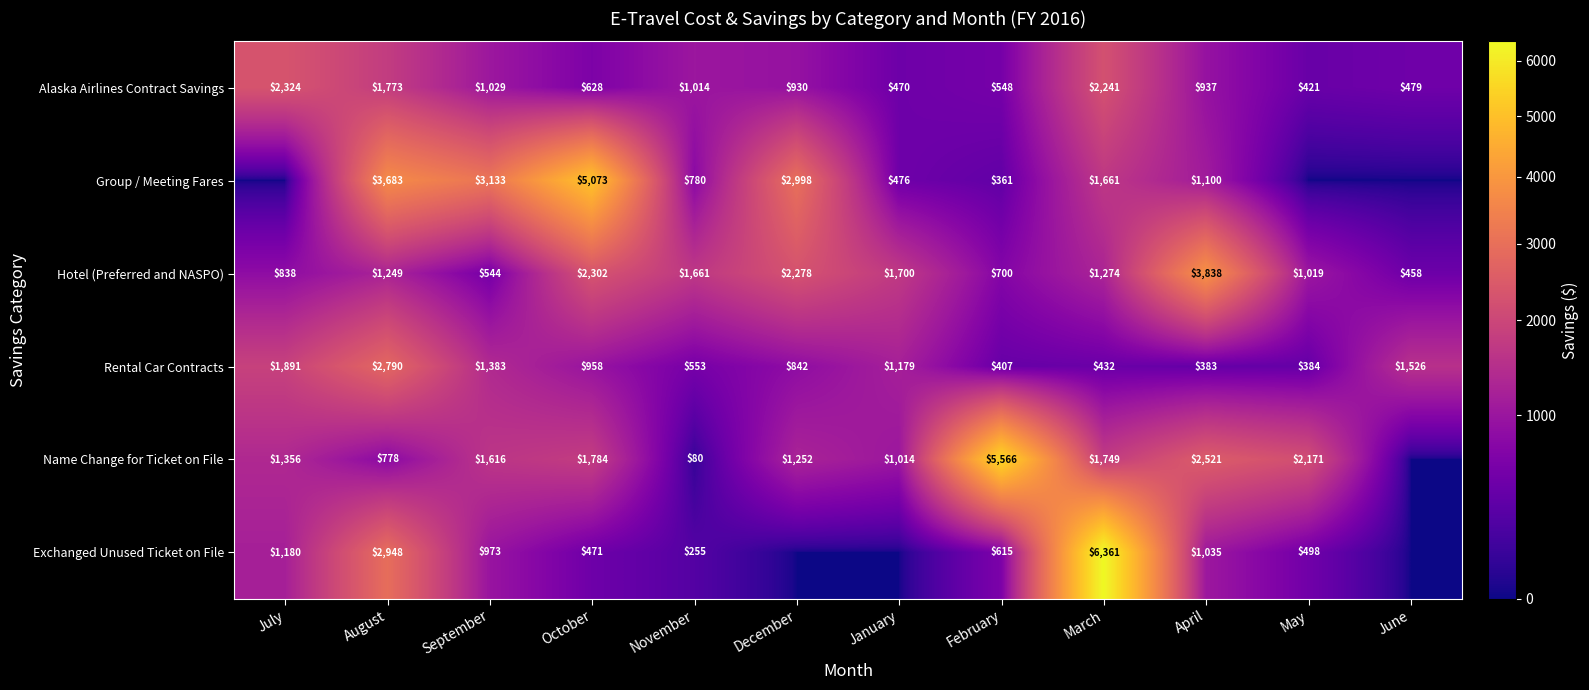

What is the spread (max minus min) of values at October?

4602